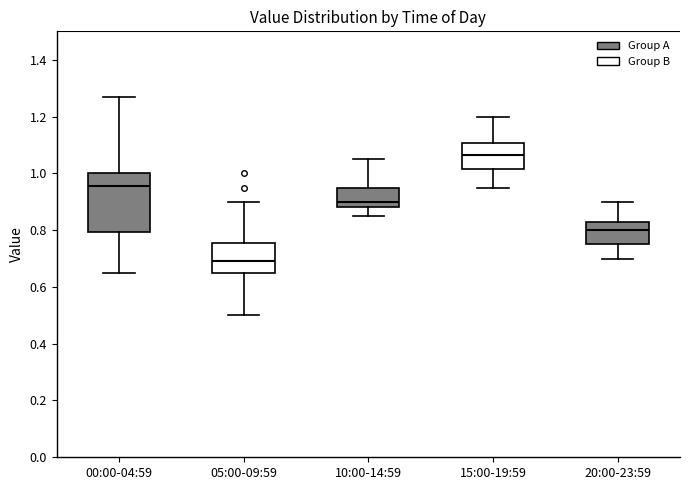

Reading left to right, read every box against the y-axis: the position of its median line, the range the box covers, and the ends of its whiskers. The values are not printed on the chart, so give them approximately, as read against the axis.

00:00-04:59: median 0.96, box 0.80 to 1.00, whiskers 0.66 to 1.28
05:00-09:59: median 0.70, box 0.66 to 0.76, whiskers 0.50 to 0.90
10:00-14:59: median 0.90, box 0.88 to 0.96, whiskers 0.86 to 1.06
15:00-19:59: median 1.06, box 1.02 to 1.10, whiskers 0.96 to 1.20
20:00-23:59: median 0.80, box 0.76 to 0.82, whiskers 0.70 to 0.90